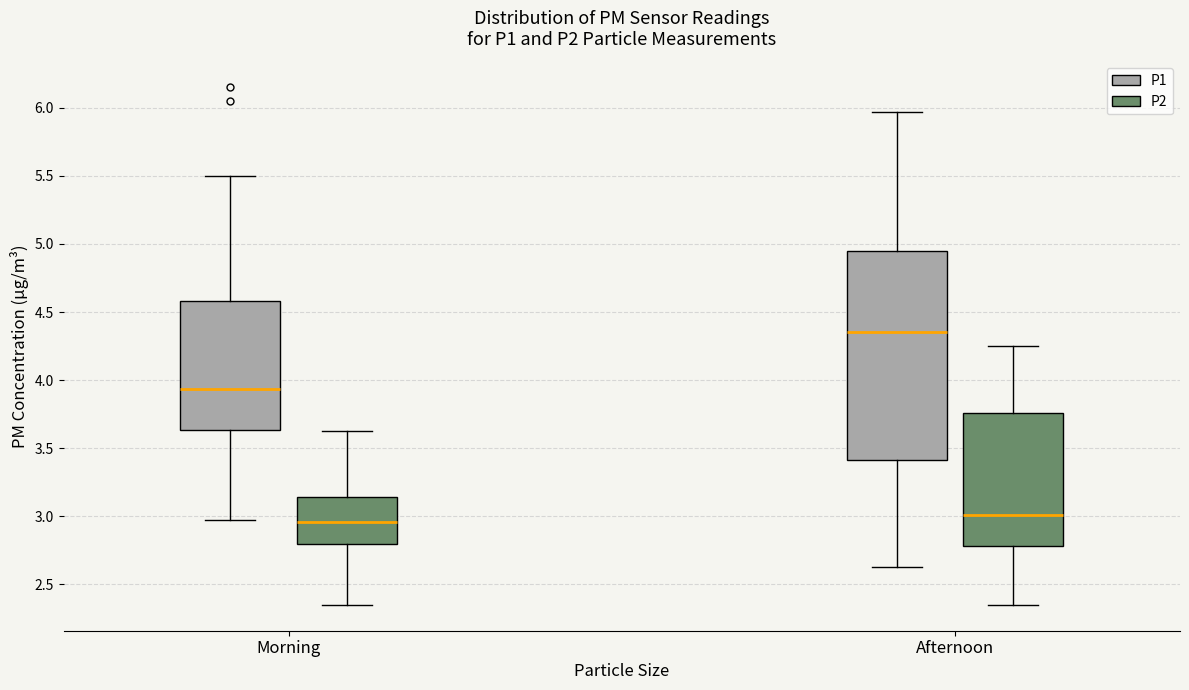

Where does the median line of the box for Afternoon (P2) sit on the y-axis? The values are not printed on the chart, so give them approximately, as read against the axis.

3.00